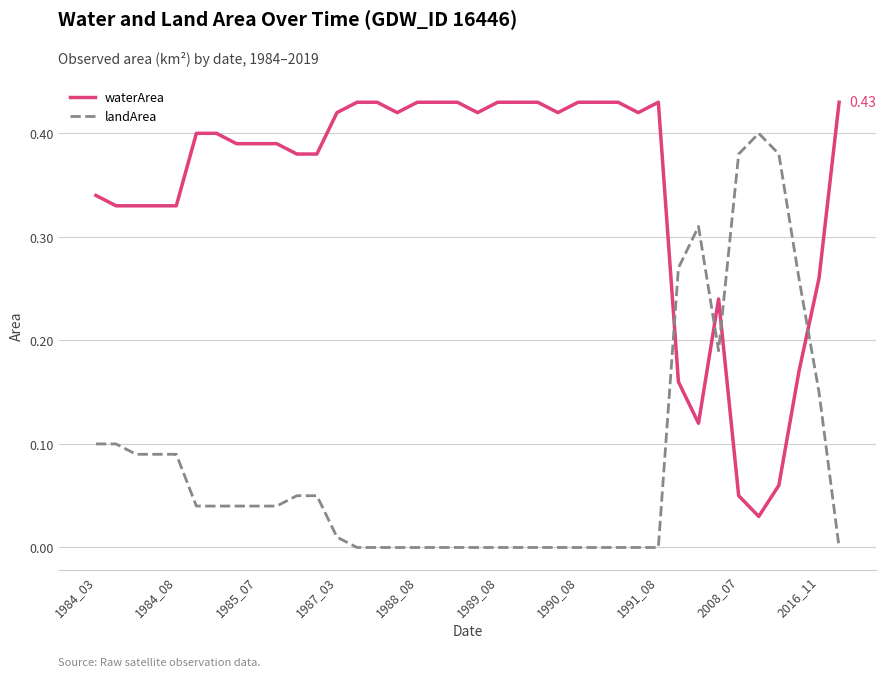

Count the number of data series in this chart.

2